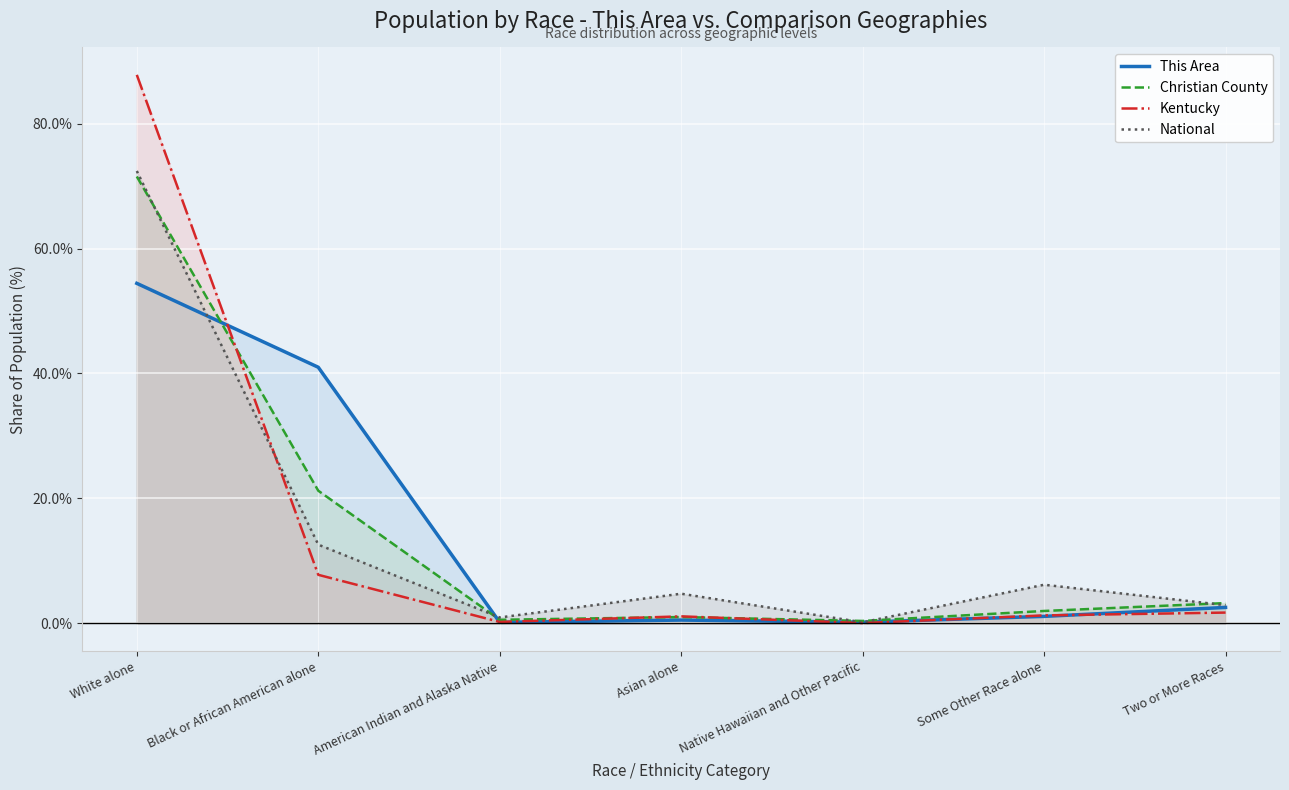

What is the value of the This Area point at the 1st from the left?

54.4